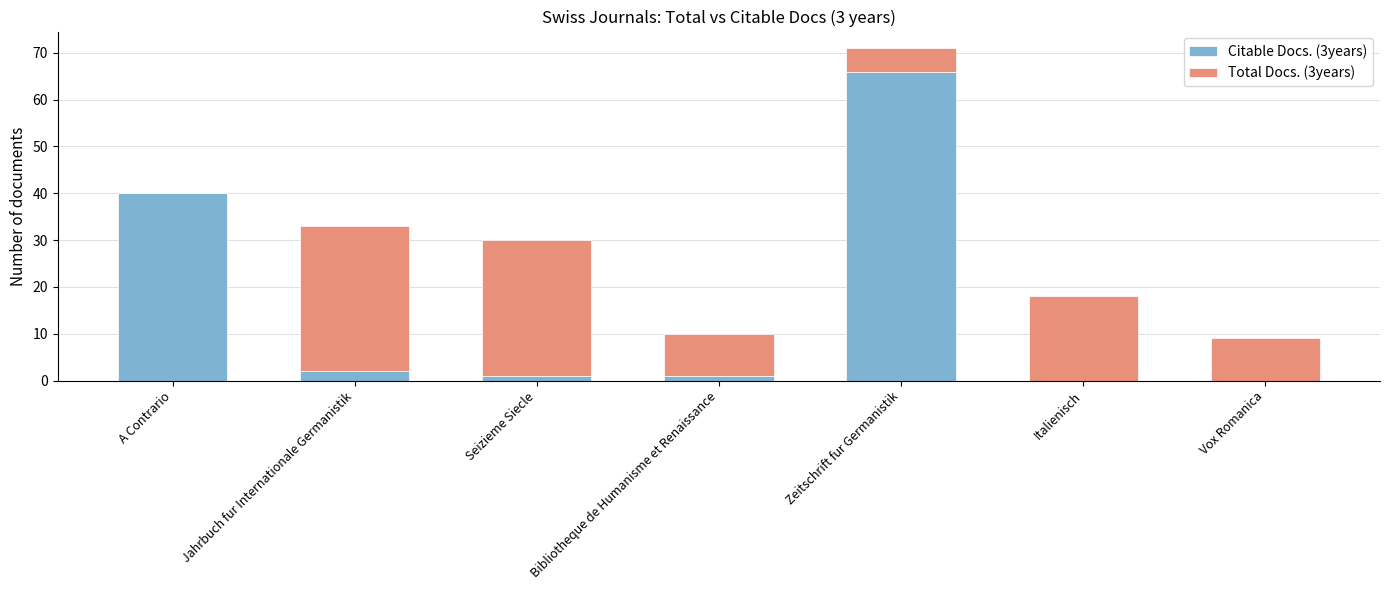

What is the total value across all series at Jahrbuch fur Internationale Germanistik?

33